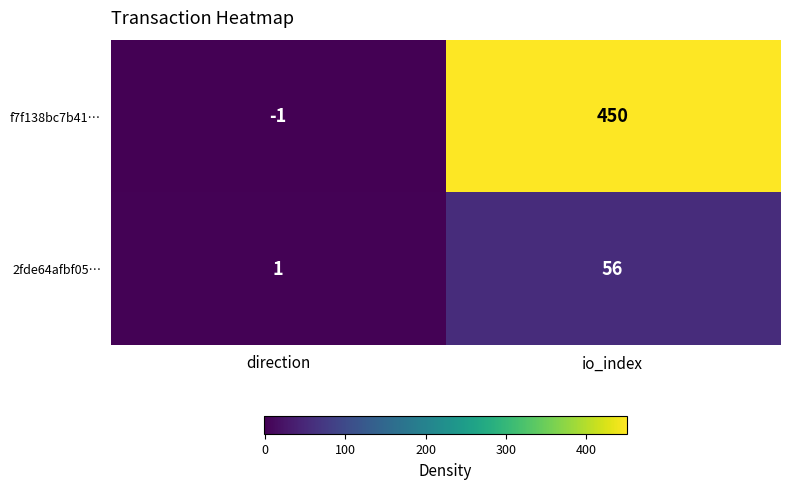

What is the smallest value displayed?

-1